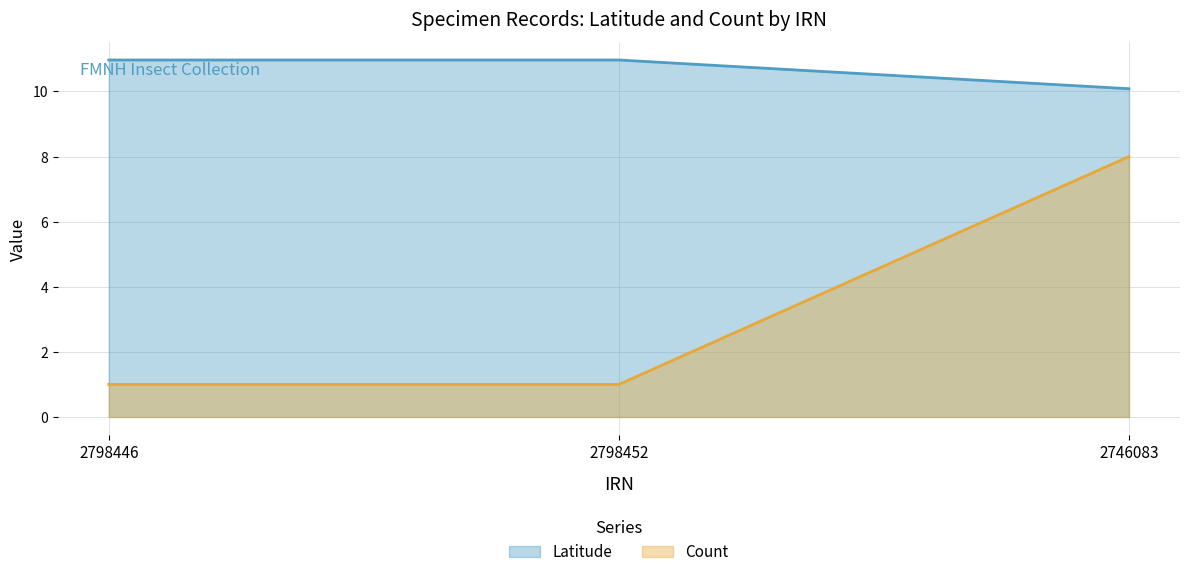

What position from the left is 2798446?

1